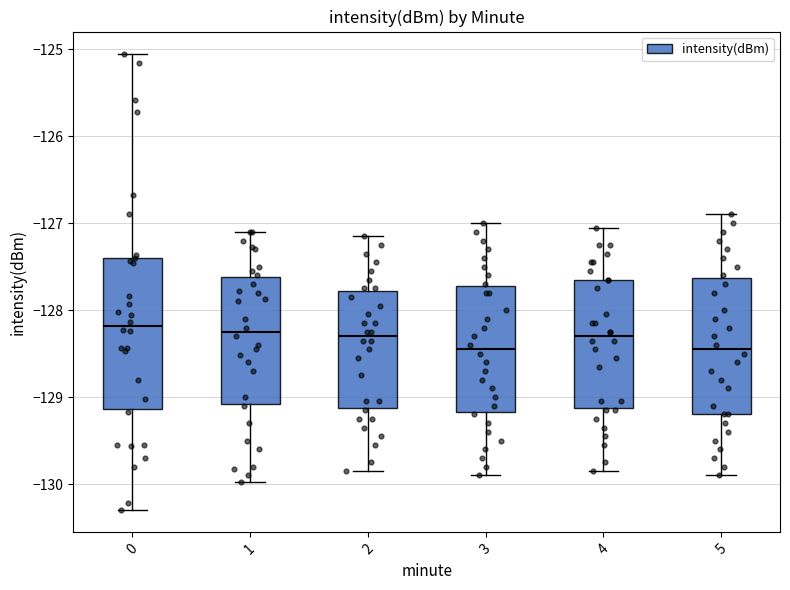

Where does the upper whisker of the box at x = 0 end on the y-axis? The values are not printed on the chart, so give them approximately, as read against the axis.

-125.1